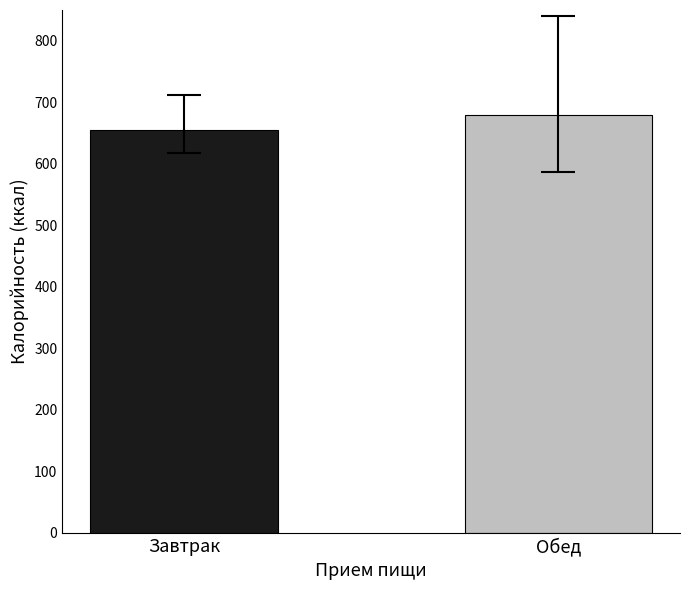

What is the smallest value displayed?

655